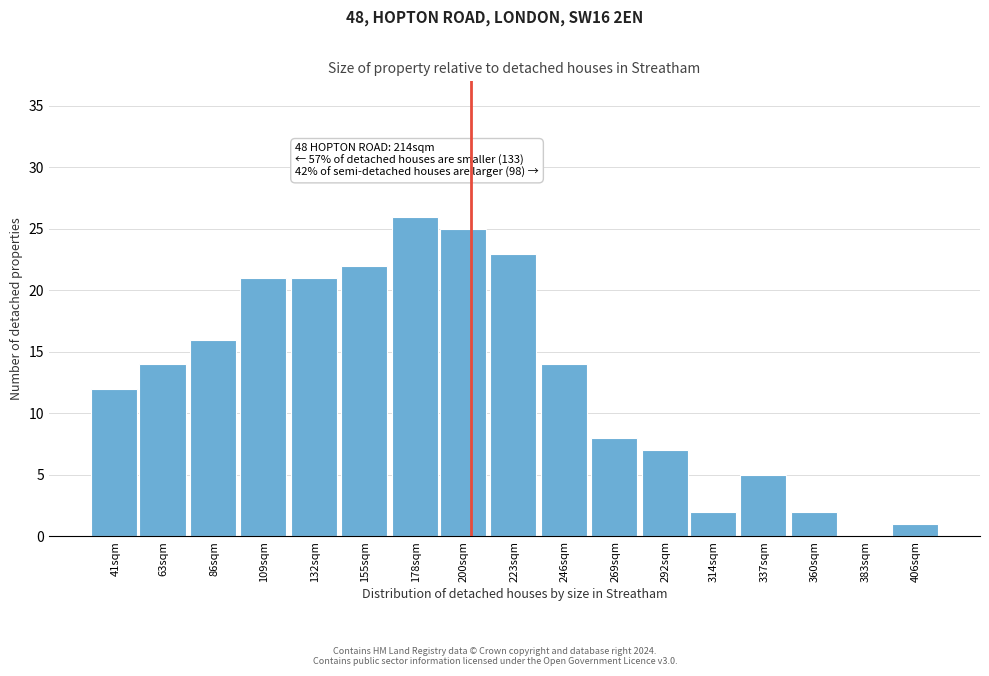

Reading left to right, what are all the values shown in this chart?

41sqm=12	63sqm=14	86sqm=16	109sqm=21	132sqm=21	155sqm=22	178sqm=26	200sqm=25	223sqm=23	246sqm=14	269sqm=8	292sqm=7	314sqm=2	337sqm=5	360sqm=2	383sqm=0	406sqm=1